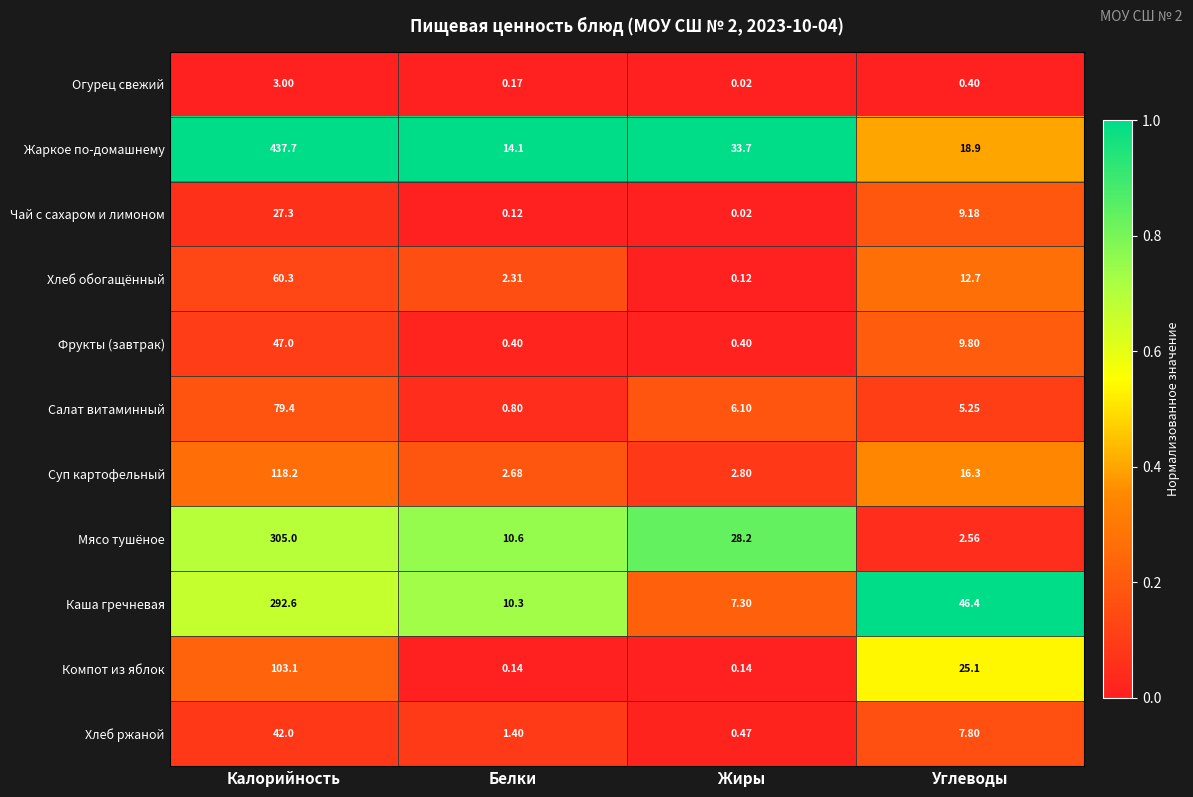

At Калорийность, list the series in order from largest to smallest.

Жаркое по-домашнему, Мясо тушёное, Каша гречневая, Суп картофельный, Компот из яблок, Салат витаминный, Хлеб обогащённый, Фрукты (завтрак), Хлеб ржаной, Чай с сахаром и лимоном, Огурец свежий